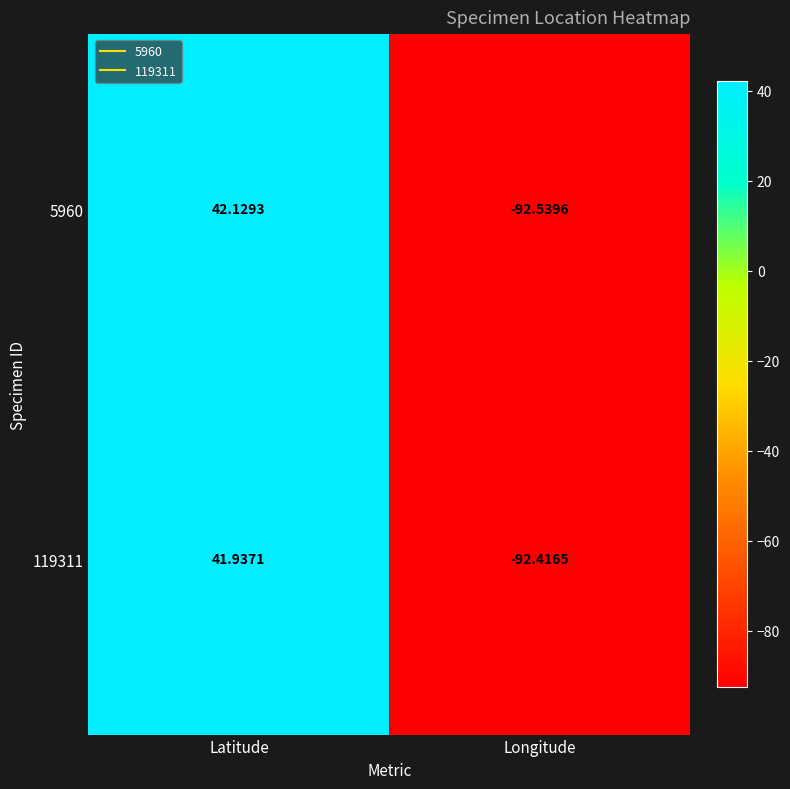

List the labels in order of 119311 value, smallest first.

Longitude, Latitude